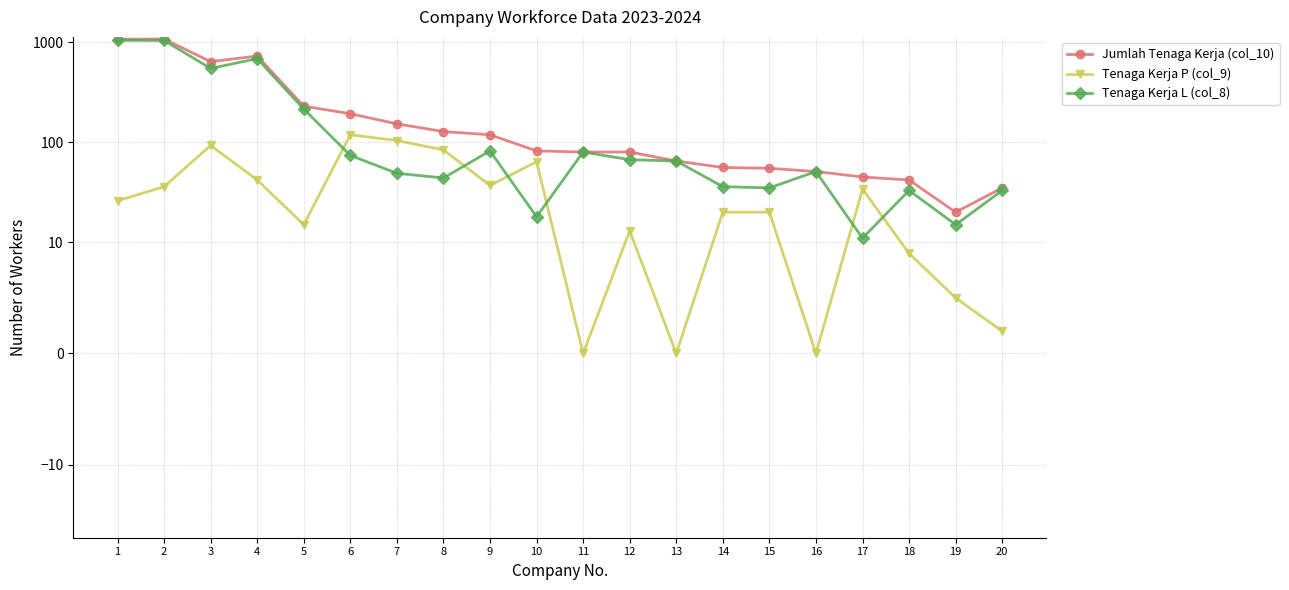

What value does the Tenaga Kerja L (col_8) series have at 3?

548